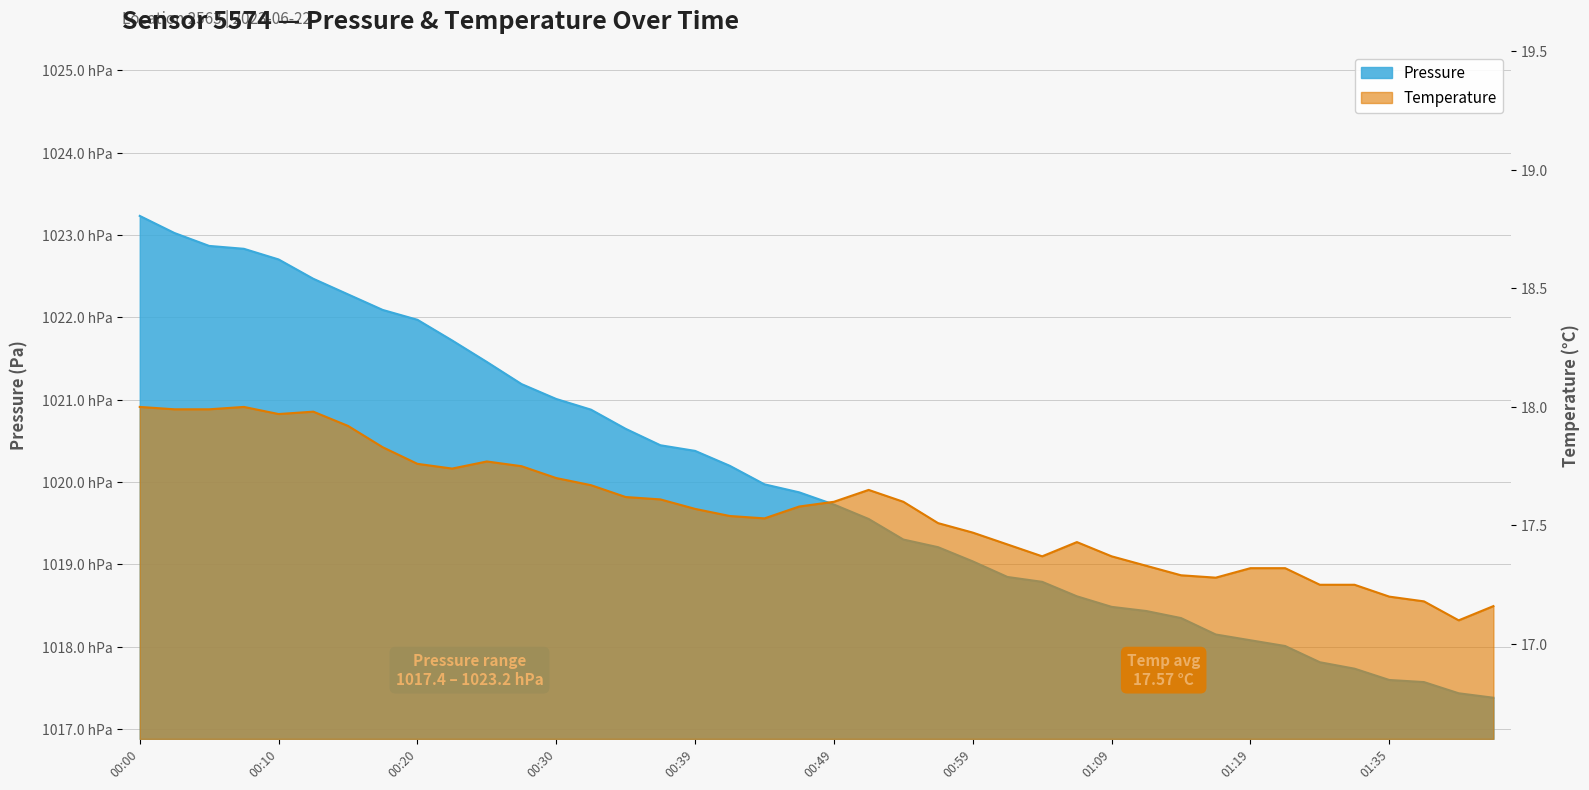

Where is the first local minimum for temperature?

00:10